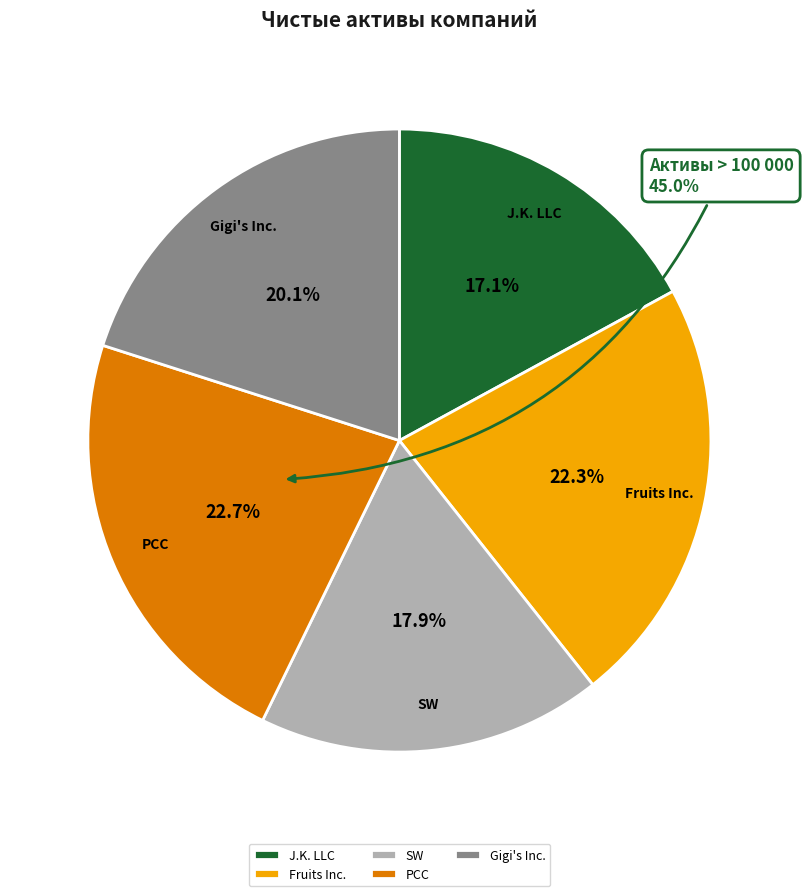

Which has a higher value, Fruits Inc. or SW?

Fruits Inc.